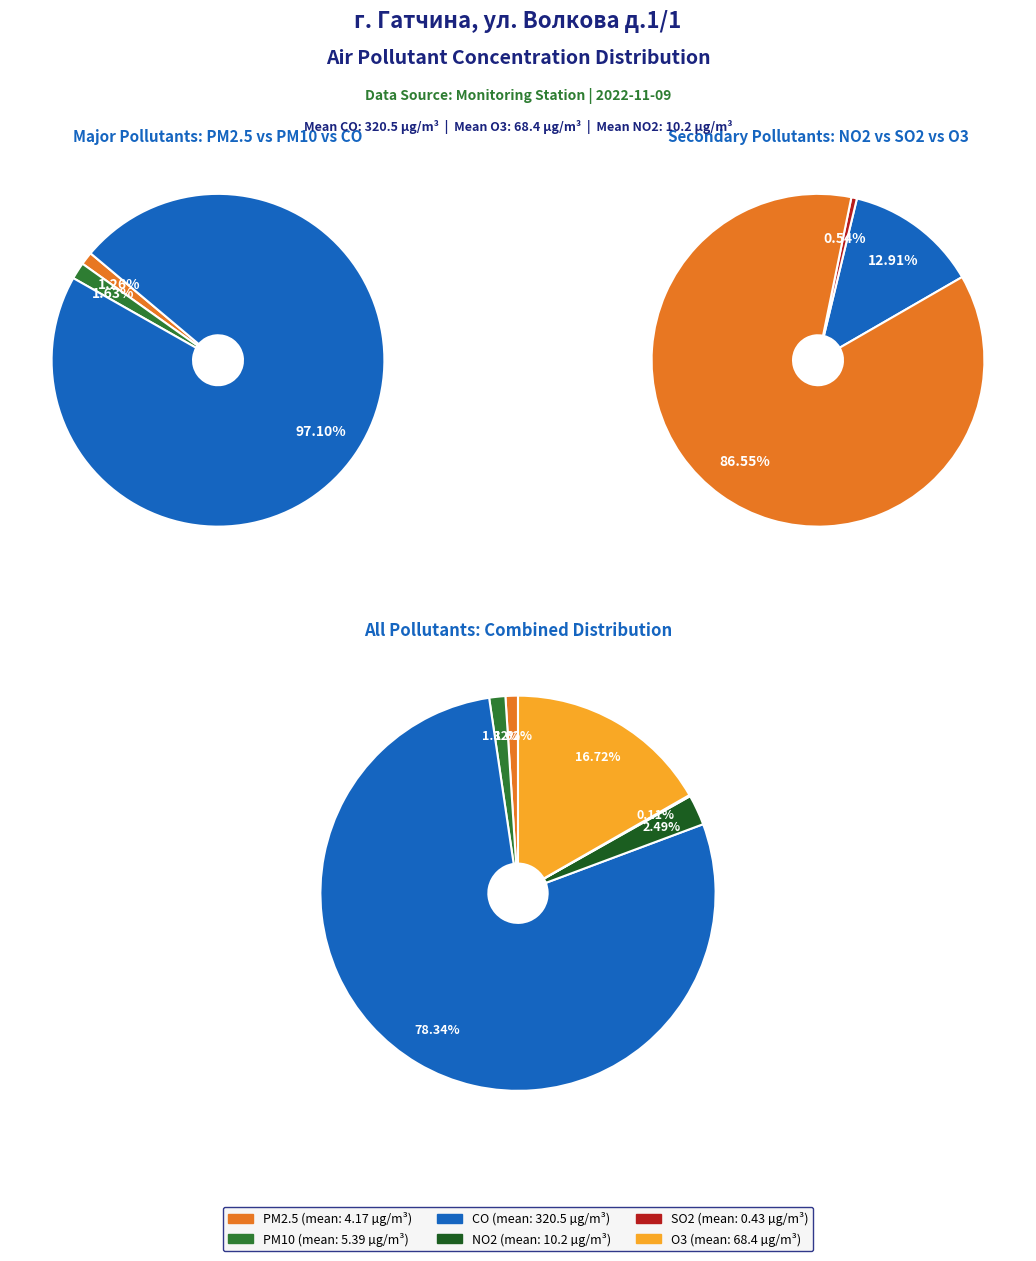

How many slices are in this pie chart?

6